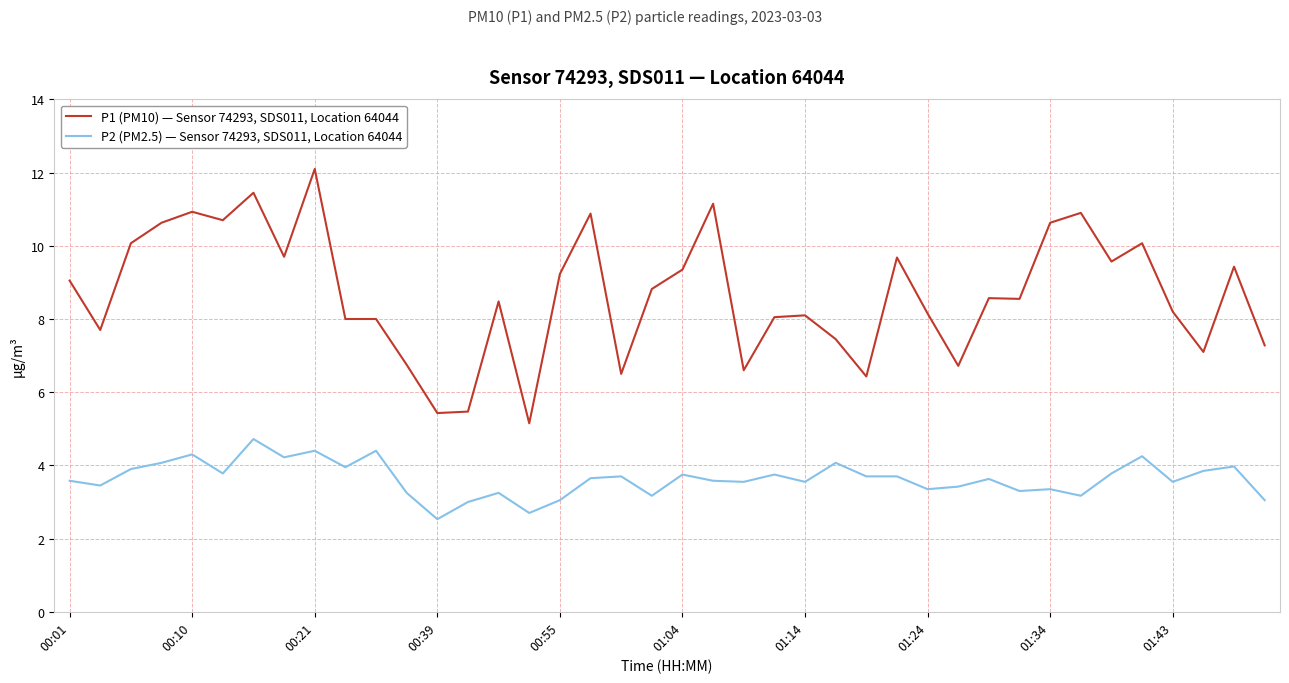

Which series has the largest total across all categories?

P1 (PM10) — Sensor 74293, SDS011, Location 64044